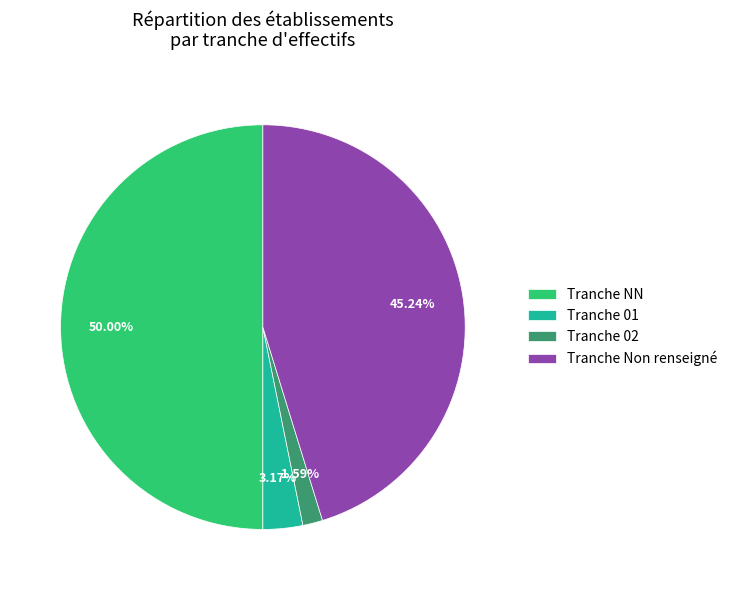

Approximately how many times larger is the value at Tranche NN compared to Tranche Non renseigné?

1.1